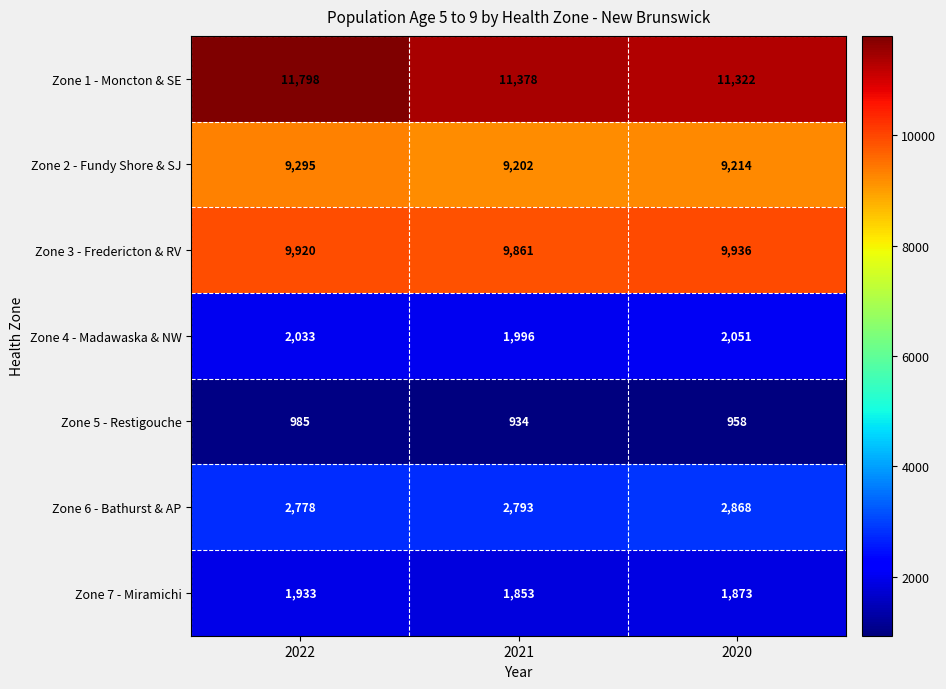

What is the greatest value displayed?

11798